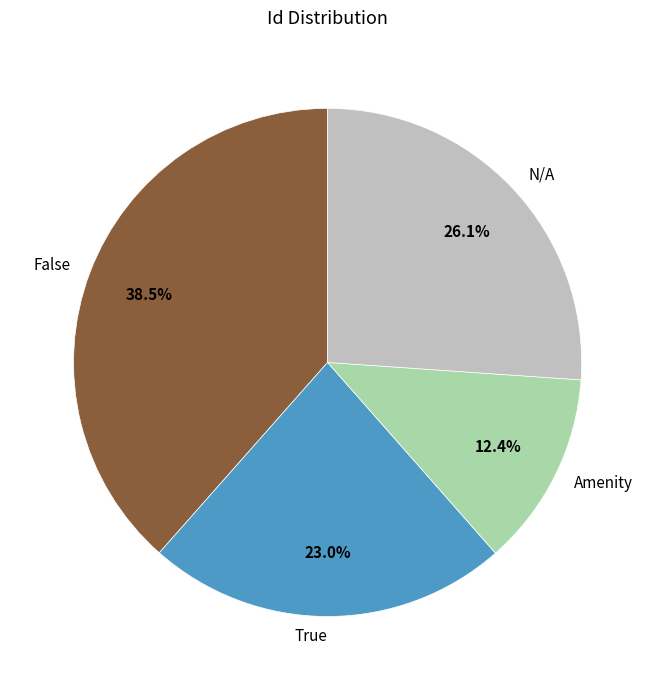

Does any single category account for the majority?

No